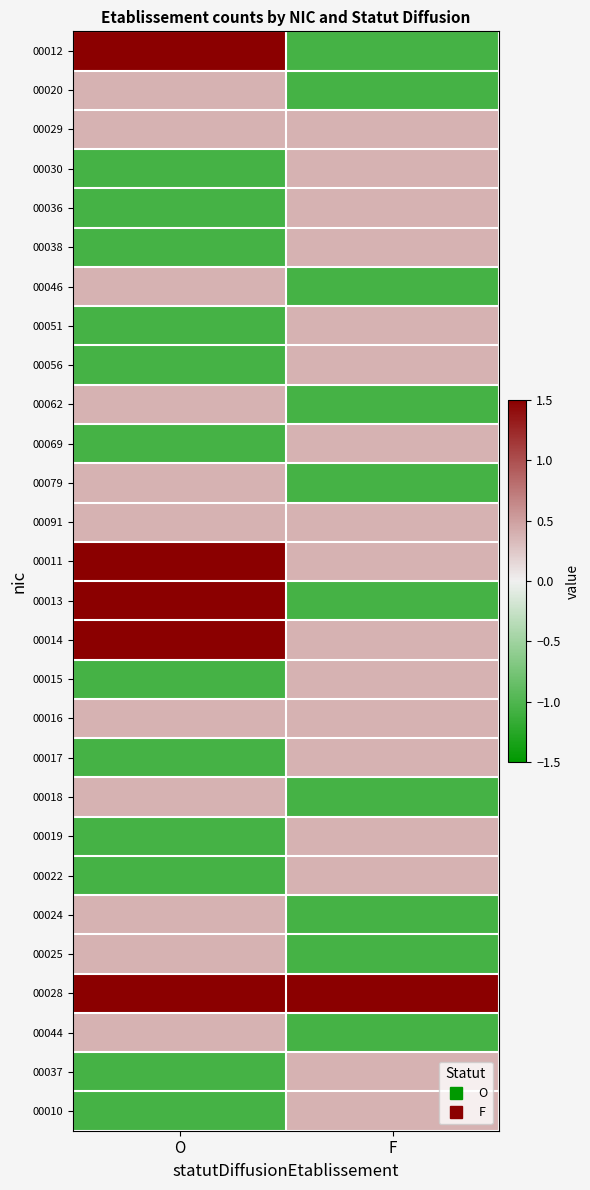

At O, list the series in order from largest to smallest.

00012, 00011, 00013, 00014, 00028, 00020, 00029, 00046, 00062, 00079, 00091, 00016, 00018, 00024, 00025, 00044, 00030, 00036, 00038, 00051, 00056, 00069, 00015, 00017, 00019, 00022, 00037, 00010